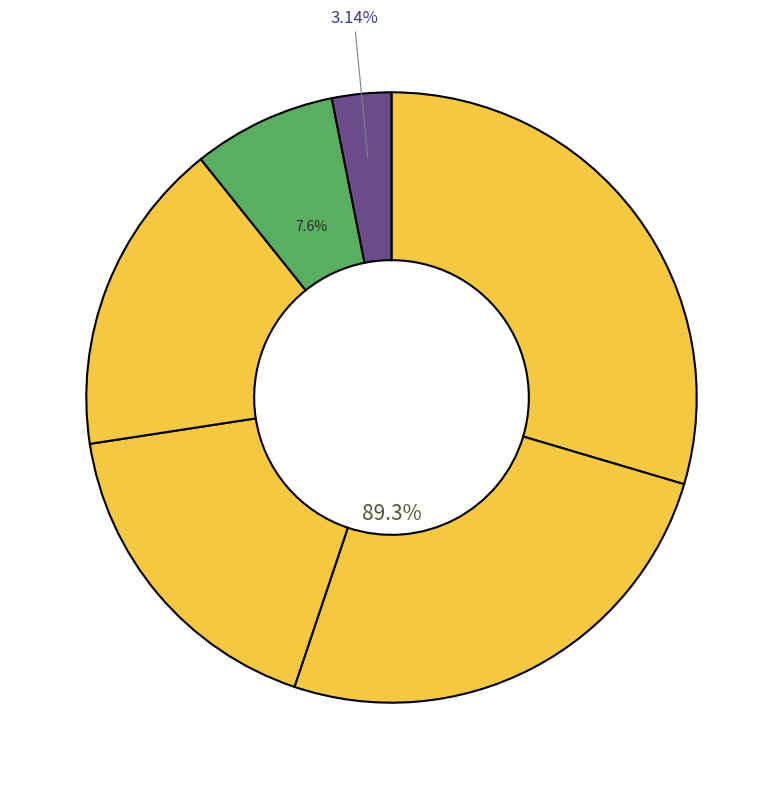

Count the number of slices in the pie.

6